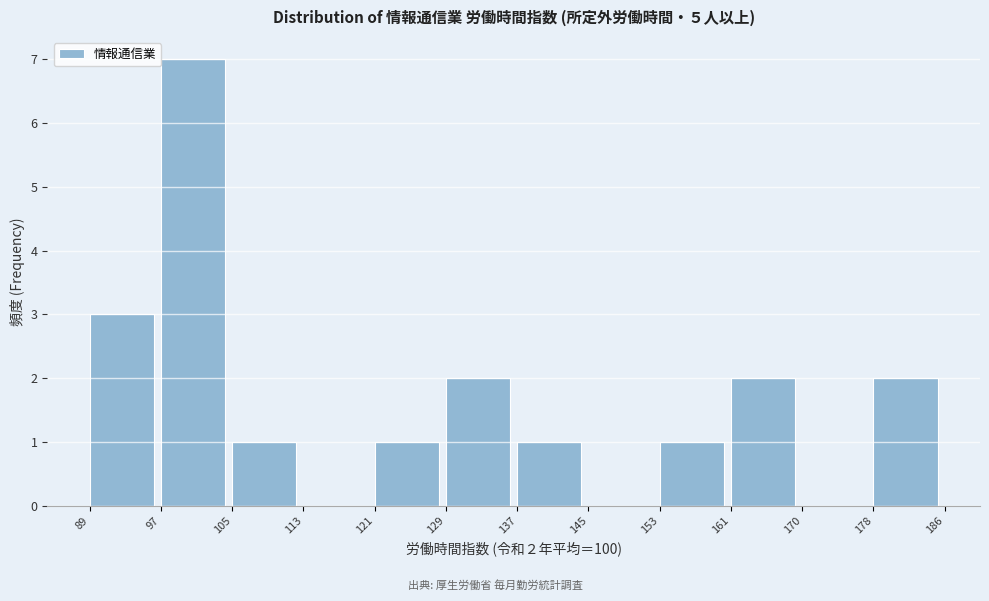

Over which range of the x-axis is the bar tallest?

97 to 105